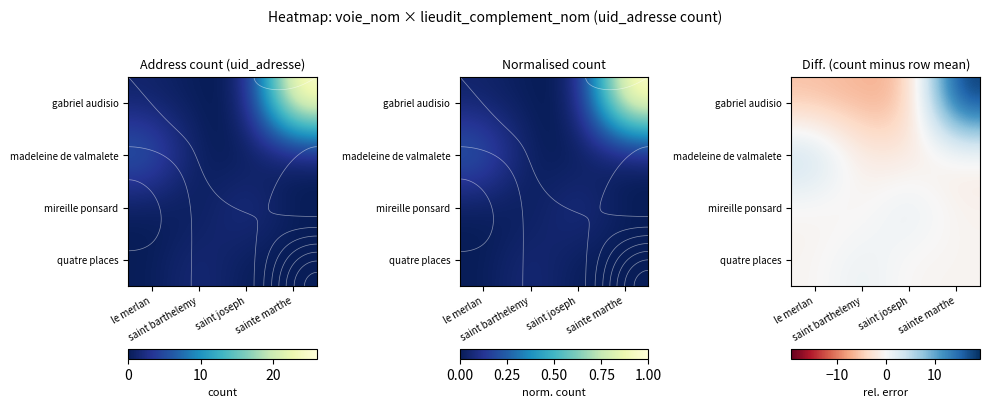

Count the number of data series in this chart.

4